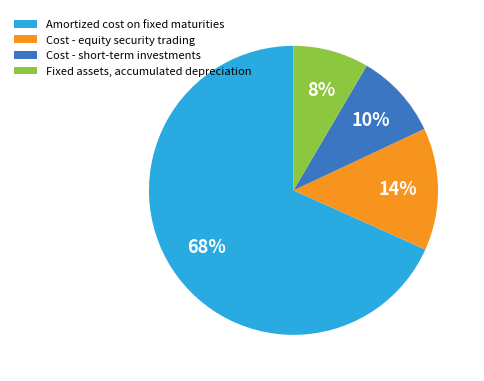

Do Cost - short-term investments and Fixed assets, accumulated depreciation together represent more than half of the pie?

No